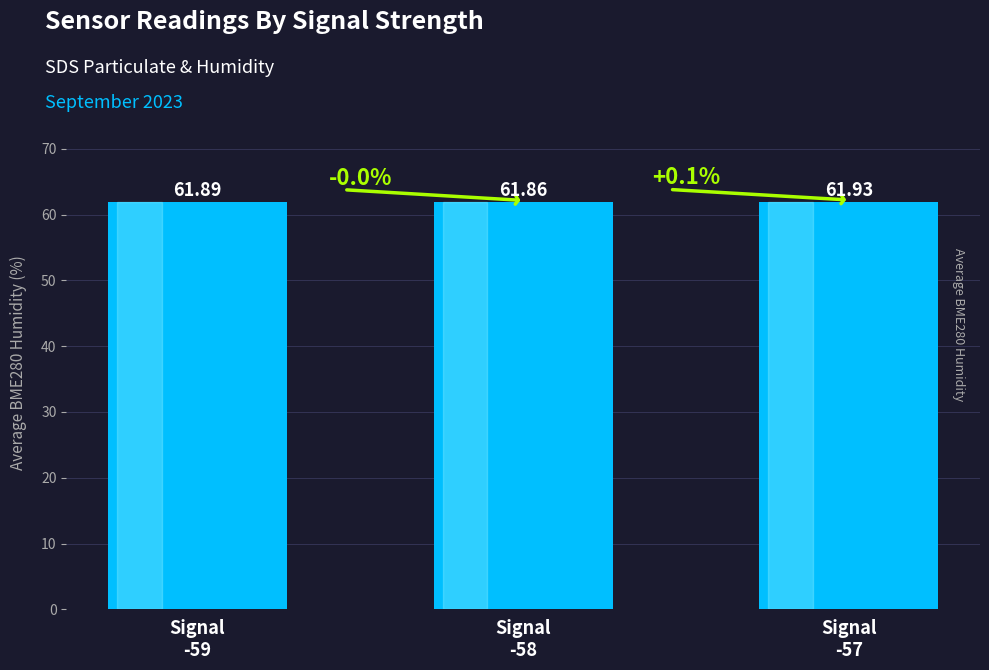

Between Signal
-57 and Signal
-58, which is larger?

Signal
-57